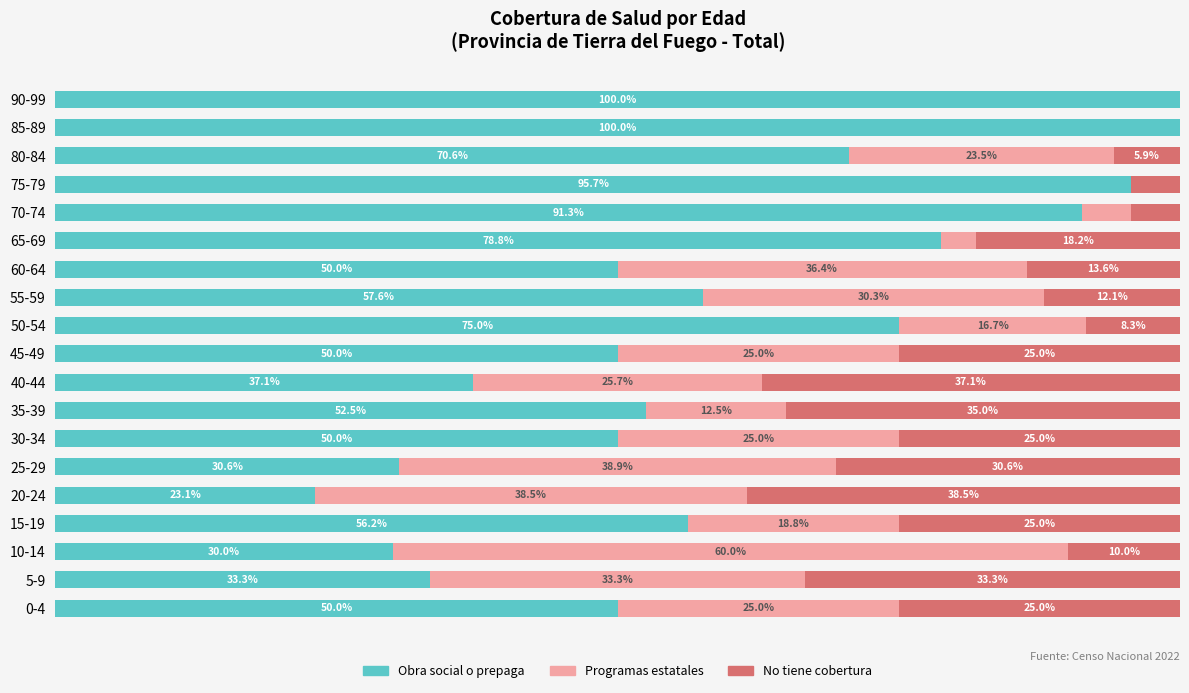

Reading left to right, what are all the values shown in this chart?

Obra social o prepaga: 50.0	33.3	30.0	56.2	23.1	30.6	50.0	52.5	37.1	50.0	75.0	57.6	50.0	78.8	91.3	95.7	70.6	100.0	100.0
Programas estatales: 25.0	33.3	60.0	18.8	38.5	38.9	25.0	12.5	25.7	25.0	16.7	30.3	36.4	3.0	4.3	0.0	23.5	0.0	0.0
No tiene cobertura: 25.0	33.3	10.0	25.0	38.5	30.6	25.0	35.0	37.1	25.0	8.3	12.1	13.6	18.2	4.3	4.3	5.9	0.0	0.0